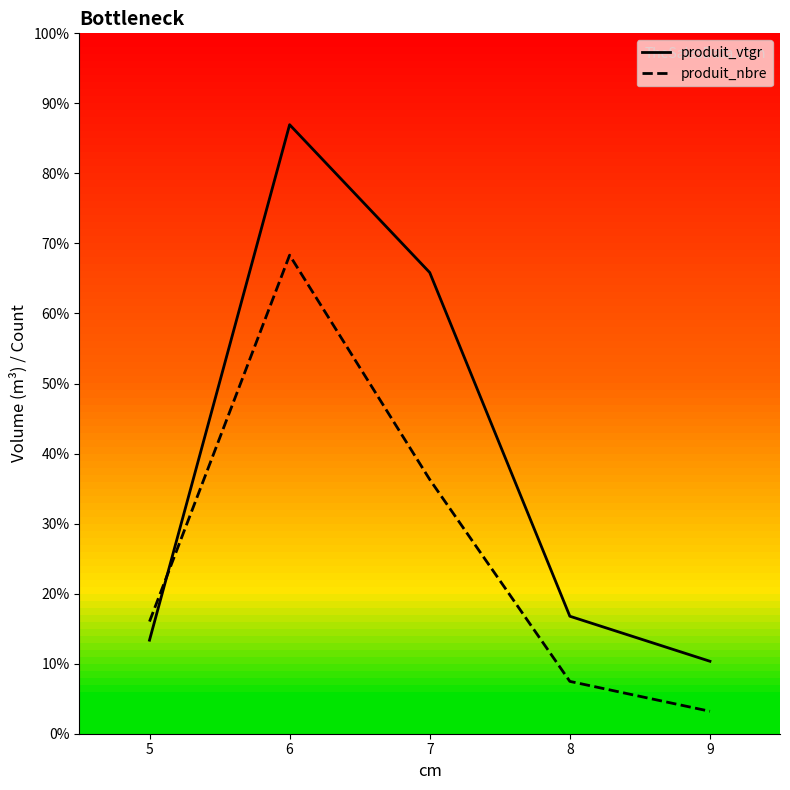

Rank the series by their maximum value, from highest to lowest.

produit_vtgr, produit_nbre